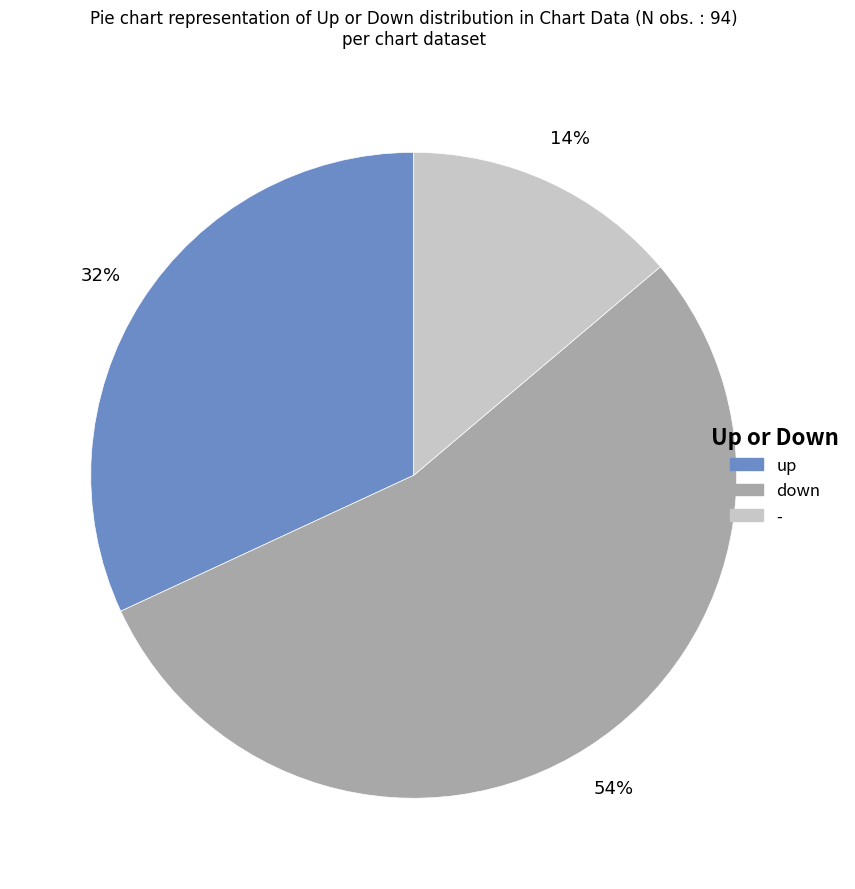

Rank the categories by value from highest to lowest.

down, up, -